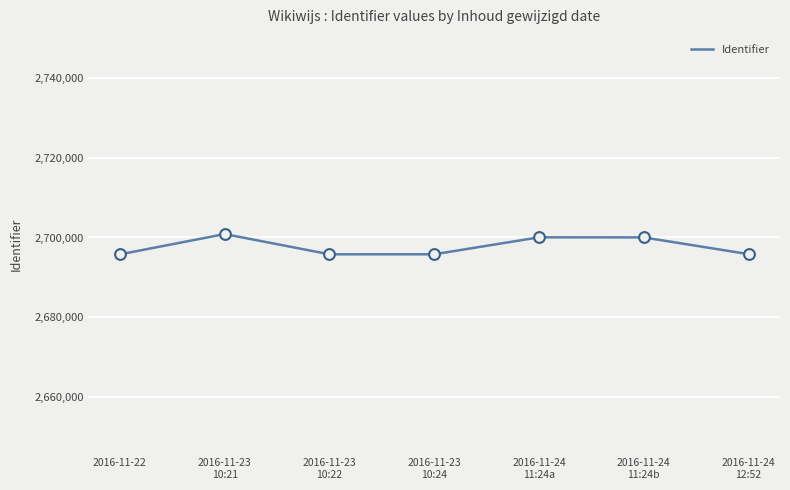

What is the change in value from 2016-11-22 to 2016-11-23
10:22?

+19